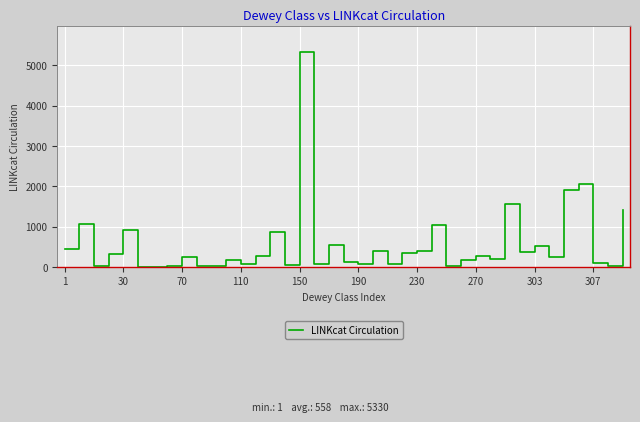

What is the greatest value displayed?

5330